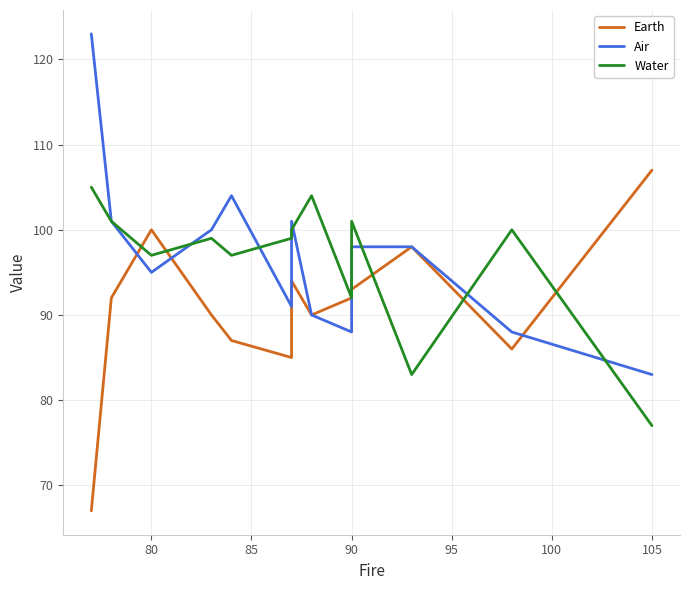

What value does the Water series have at 80, to the nearest 10?

100